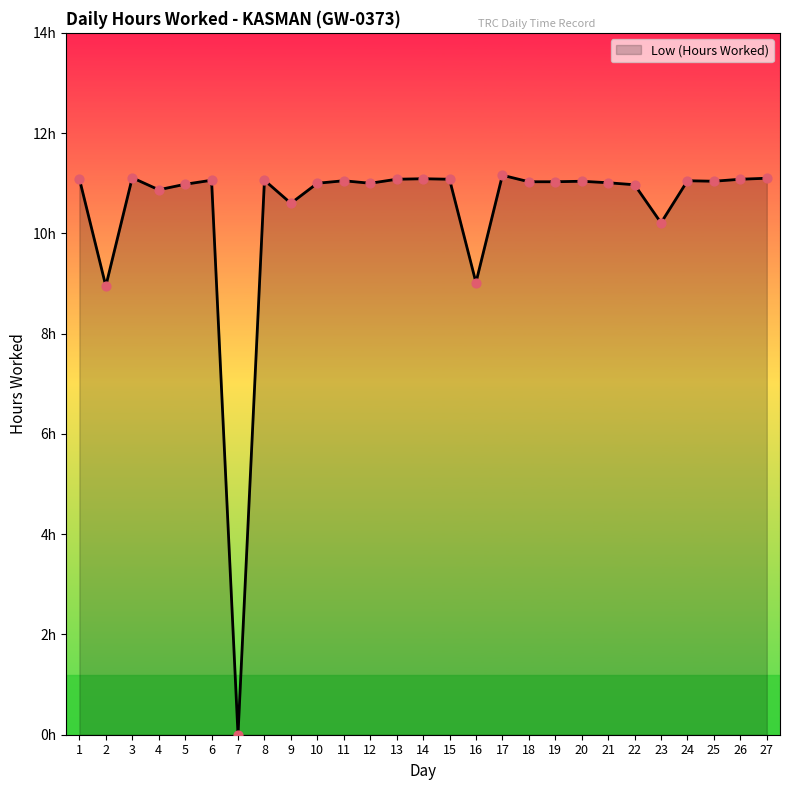

Between 6 and 13, which is larger?

13